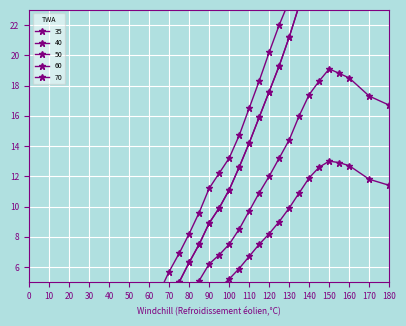

How many data points in 35 are above 13?

15